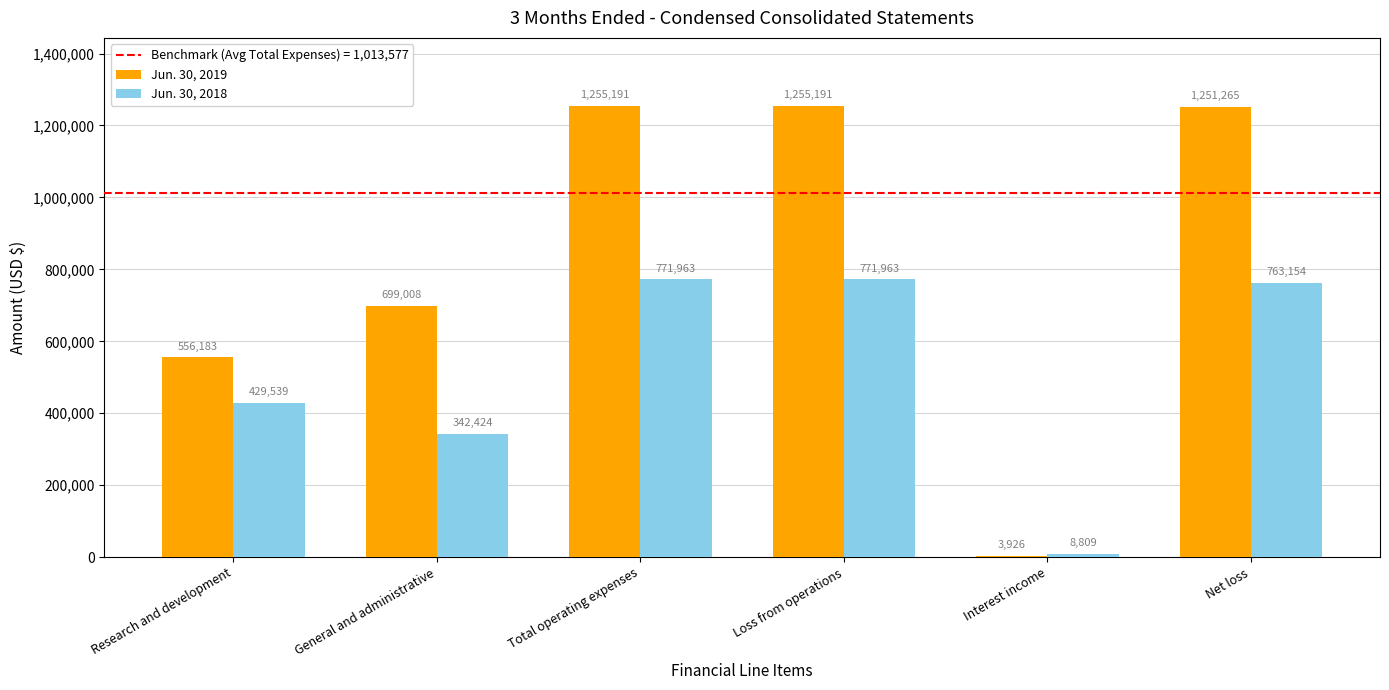

What value does the Jun. 30, 2018 series have at Loss from operations?

771963